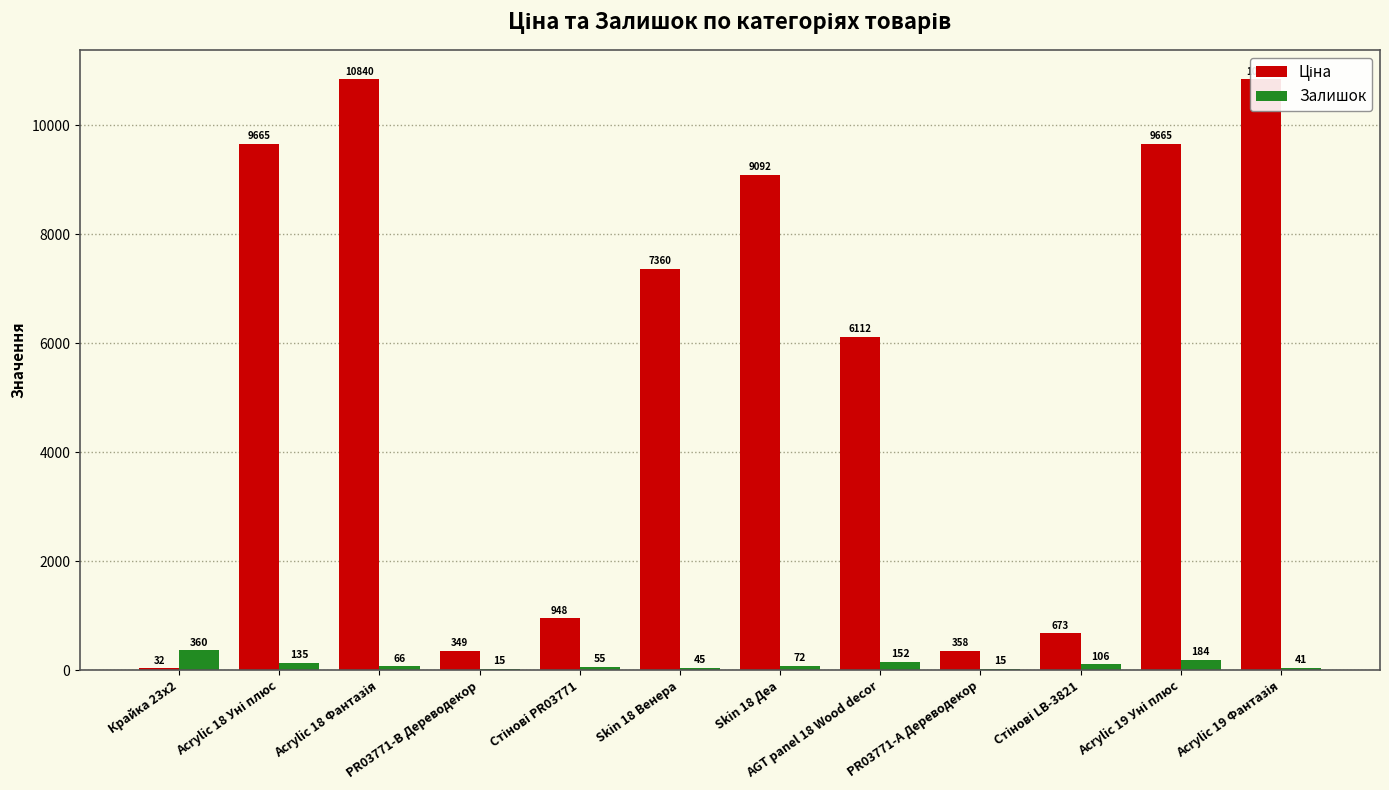

What is the average value of the Залишок series?

103.8